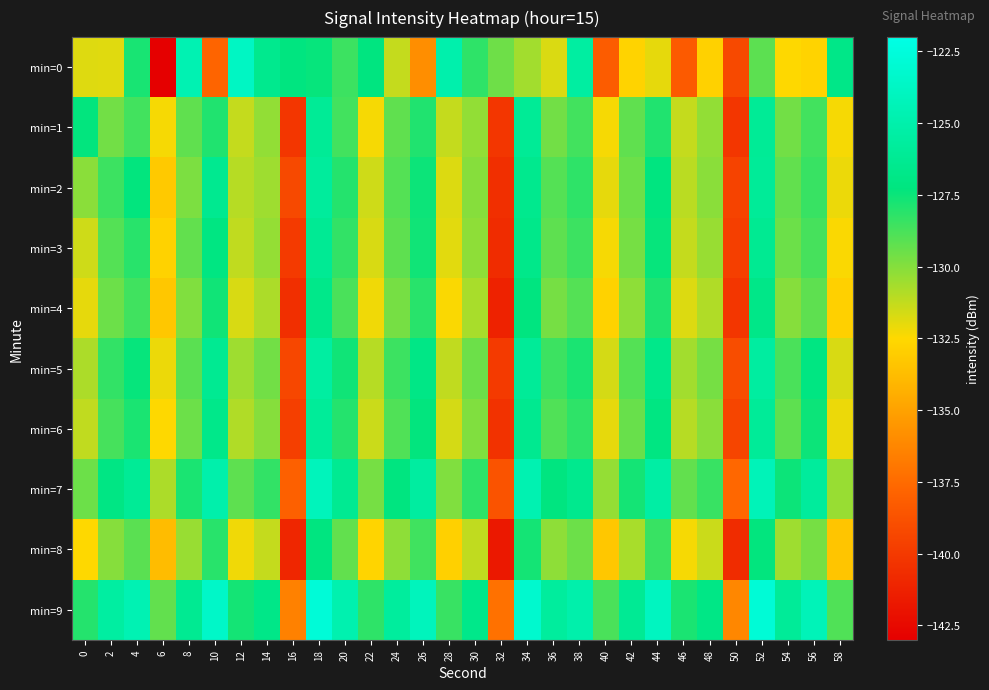

Rank the series by their maximum value, from lowest to highest.

min=8, min=4, min=3, min=1, min=6, min=2, min=5, min=7, min=0, min=9